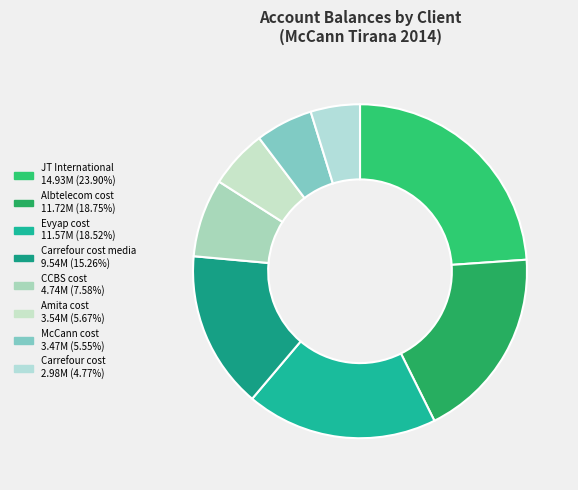

How many slices are in this pie chart?

8